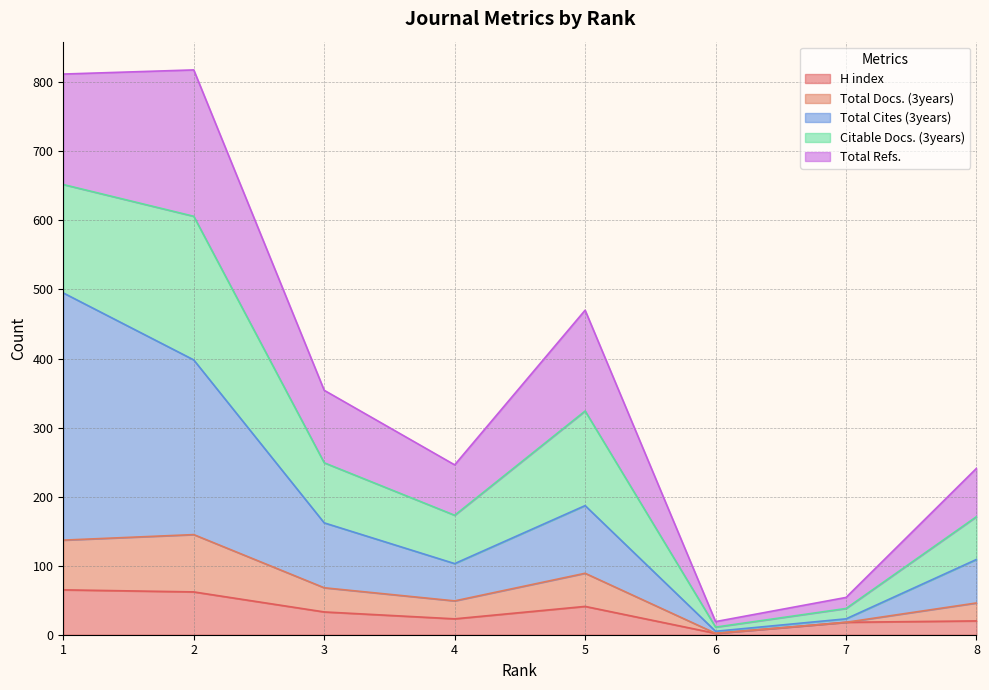

How many data points in Total Docs. (3years) are above 68?

3